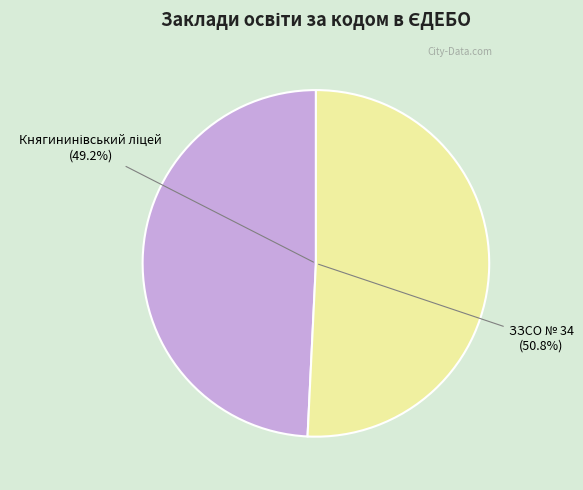

Does ЗЗСО № 34 represent more than half of the total?

Yes